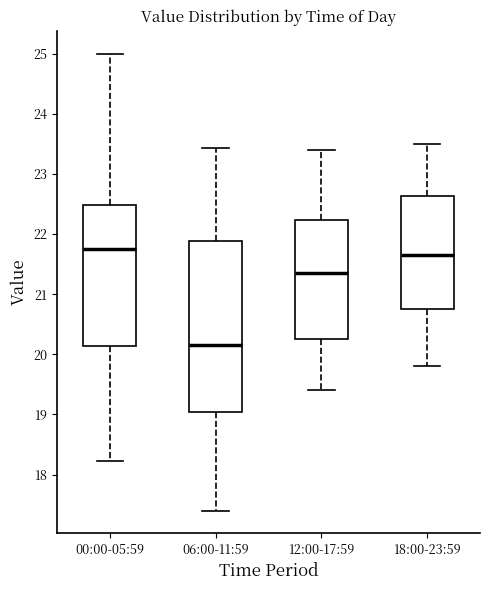

Reading left to right, transcribe this box plot: for each box, give where its median line is, the range the box spans, and where its two whiskers end, as read against the y-axis. The values are not printed on the chart, so give them approximately, as read against the axis.

00:00-05:59: median 21.8, box 20.1 to 22.5, whiskers 18.2 to 25.0
06:00-11:59: median 20.2, box 19.0 to 21.9, whiskers 17.4 to 23.4
12:00-17:59: median 21.4, box 20.3 to 22.2, whiskers 19.4 to 23.4
18:00-23:59: median 21.7, box 20.8 to 22.6, whiskers 19.8 to 23.5